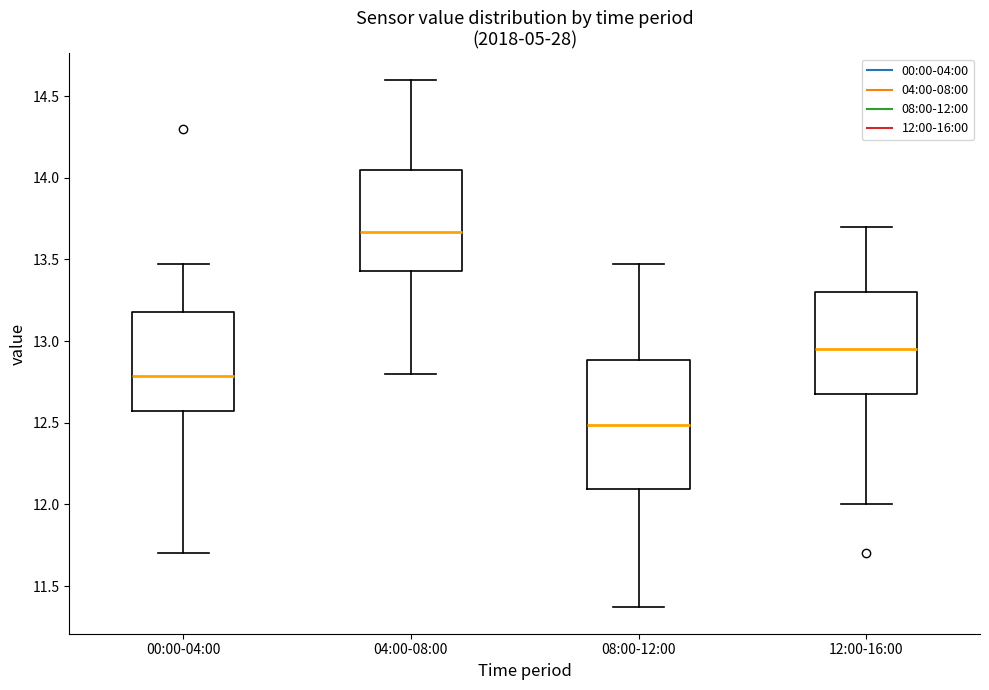

Reading left to right, transcribe this box plot: for each box, give where its median line is, the range the box spans, and where its two whiskers end, as read against the y-axis. The values are not printed on the chart, so give them approximately, as read against the axis.

00:00-04:00: median 12.80, box 12.55 to 13.20, whiskers 11.70 to 13.45
04:00-08:00: median 13.65, box 13.45 to 14.05, whiskers 12.80 to 14.60
08:00-12:00: median 12.50, box 12.10 to 12.90, whiskers 11.35 to 13.45
12:00-16:00: median 12.95, box 12.70 to 13.30, whiskers 12.00 to 13.70